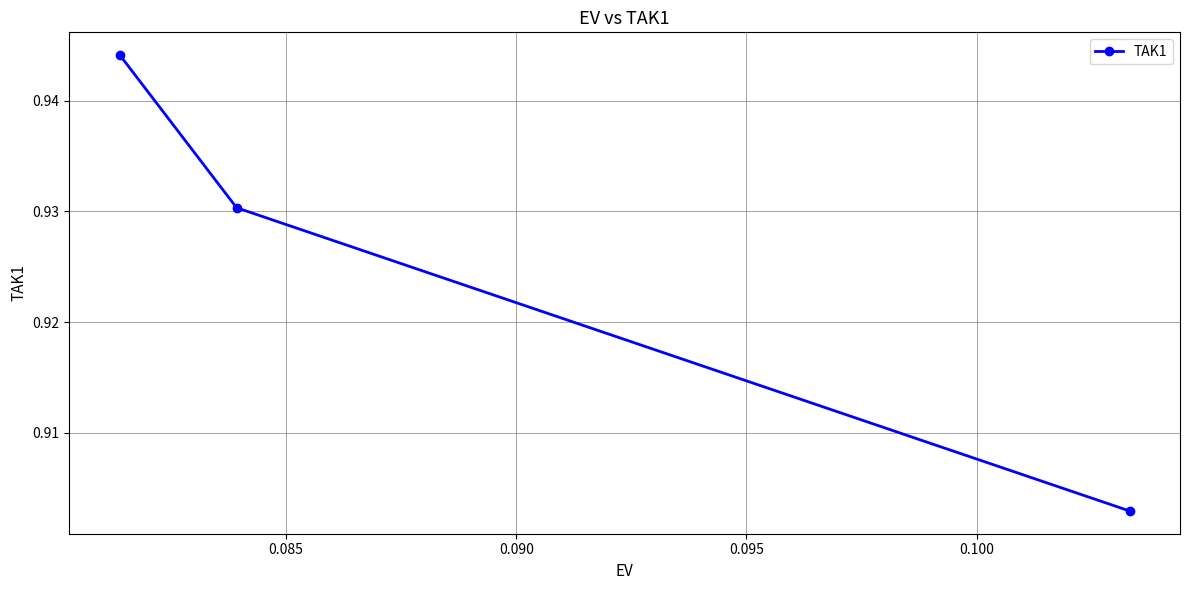

How many values are between 0 and 1?

3